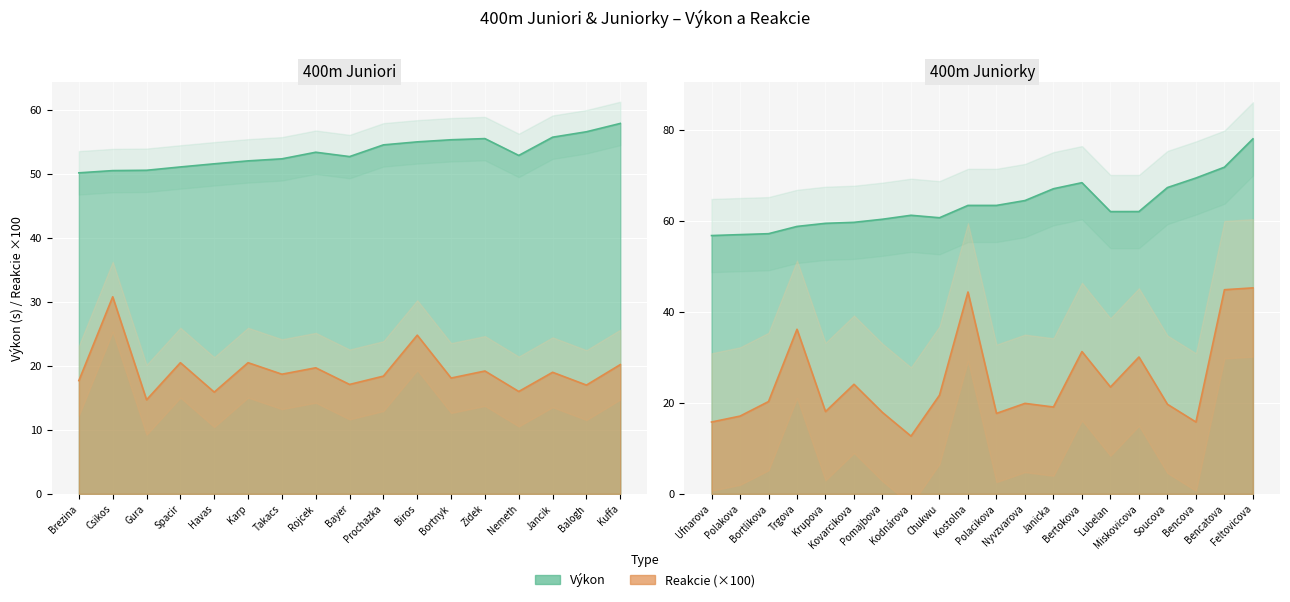

Reading left to right, extract all data points from this chart.

Výkon: 0=50.2	1=50.5	2=50.6	3=51.1	4=51.6	5=52.0	6=52.4	7=53.4	8=52.7	9=54.5	10=55.0	11=55.3	12=55.5	13=52.9	14=55.7	15=56.6	16=57.9	17=56.8	18=57.0	19=57.2	20=58.8	21=59.5	22=59.7	23=60.4	24=61.3	25=60.7	26=63.4	27=63.4	28=64.5	29=67.1	30=68.4	31=62.1	32=62.1	33=67.4	34=69.5	35=71.8	36=78.1
Reakcie: 0=0.2	1=0.3	2=0.1	3=0.2	4=0.2	5=0.2	6=0.2	7=0.2	8=0.2	9=0.2	10=0.2	11=0.2	12=0.2	13=0.2	14=0.2	15=0.2	16=0.2	17=0.2	18=0.2	19=0.2	20=0.4	21=0.2	22=0.2	23=0.2	24=0.1	25=0.2	26=0.4	27=0.2	28=0.2	29=0.2	30=0.3	31=0.2	32=0.3	33=0.2	34=0.2	35=0.4	36=0.5